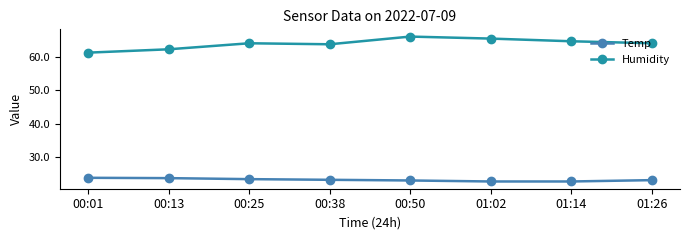

How many lines are shown in the chart?

2